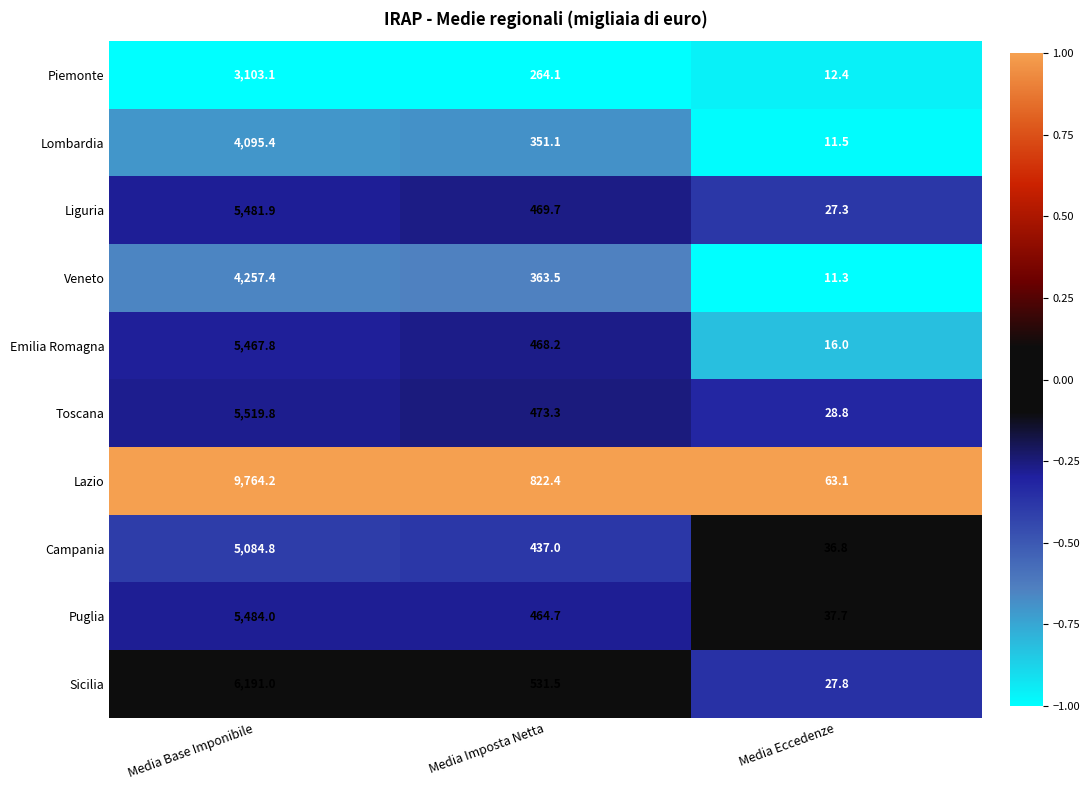

Reading right to left, what are all the values shown in this chart?

Piemonte: 12.4	264.1	3103.1
Lombardia: 11.5	351.1	4095.4
Liguria: 27.3	469.7	5481.9
Veneto: 11.3	363.5	4257.4
Emilia Romagna: 16.0	468.2	5467.8
Toscana: 28.8	473.3	5519.8
Lazio: 63.1	822.4	9764.2
Campania: 36.8	437.0	5084.8
Puglia: 37.7	464.7	5484.0
Sicilia: 27.8	531.5	6191.0